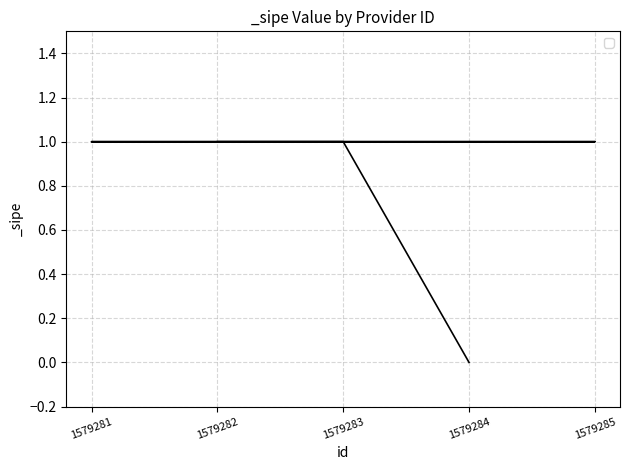

Which category has the lowest value across all series?

1579284